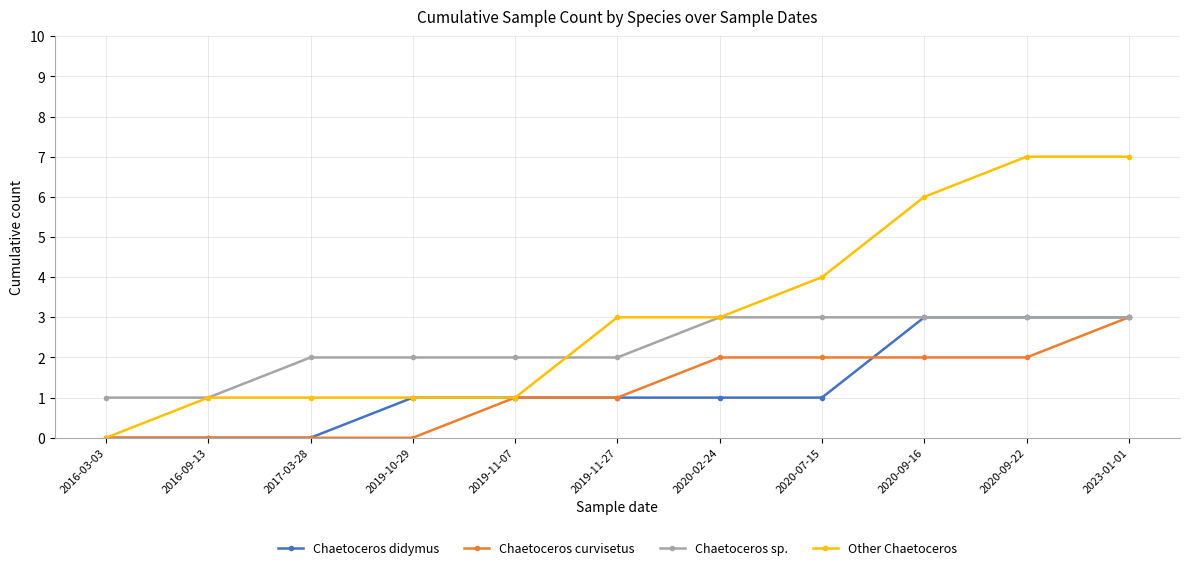

The value of Chaetoceros didymus at 2016-03-03 is 0. True or false?

True